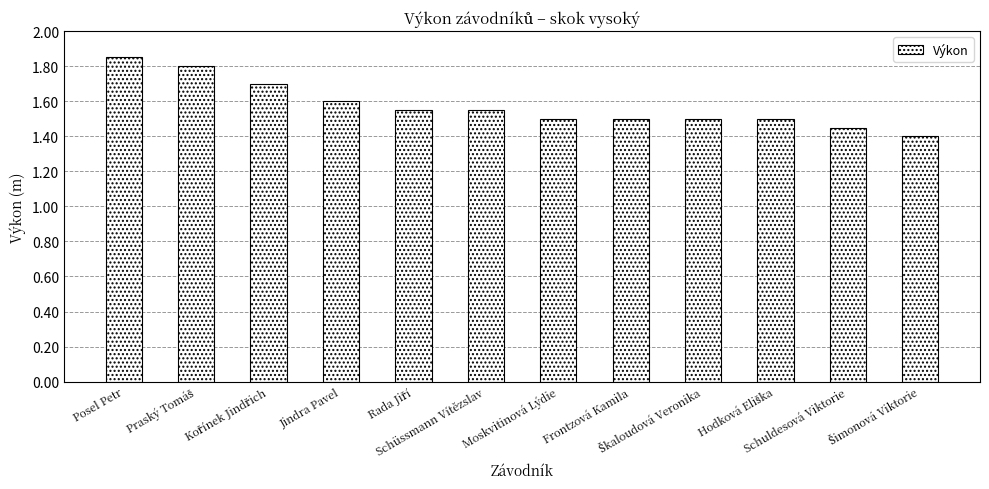

How many values are between 1 and 2?

12